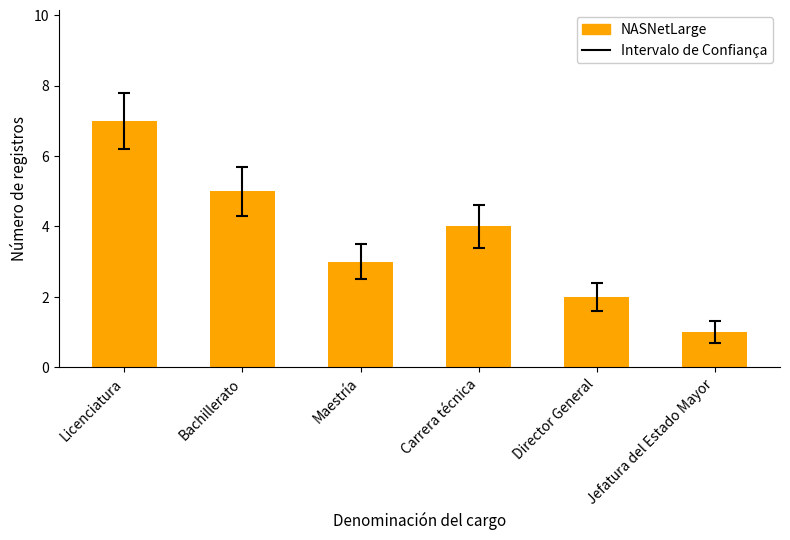

Which label corresponds to the largest value in the chart?

Licenciatura